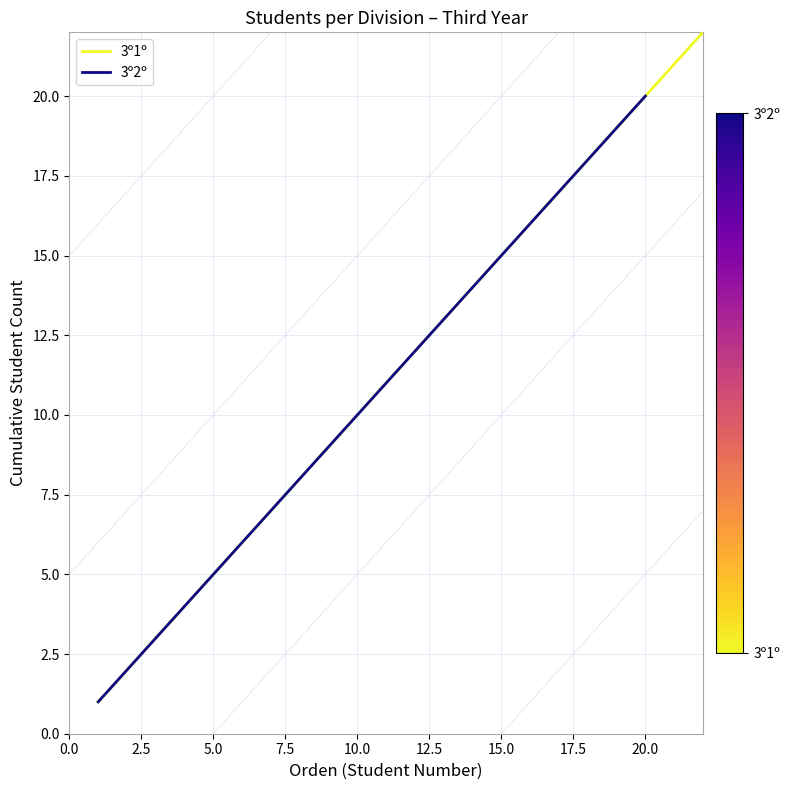

What position from the left is 17.5?

8